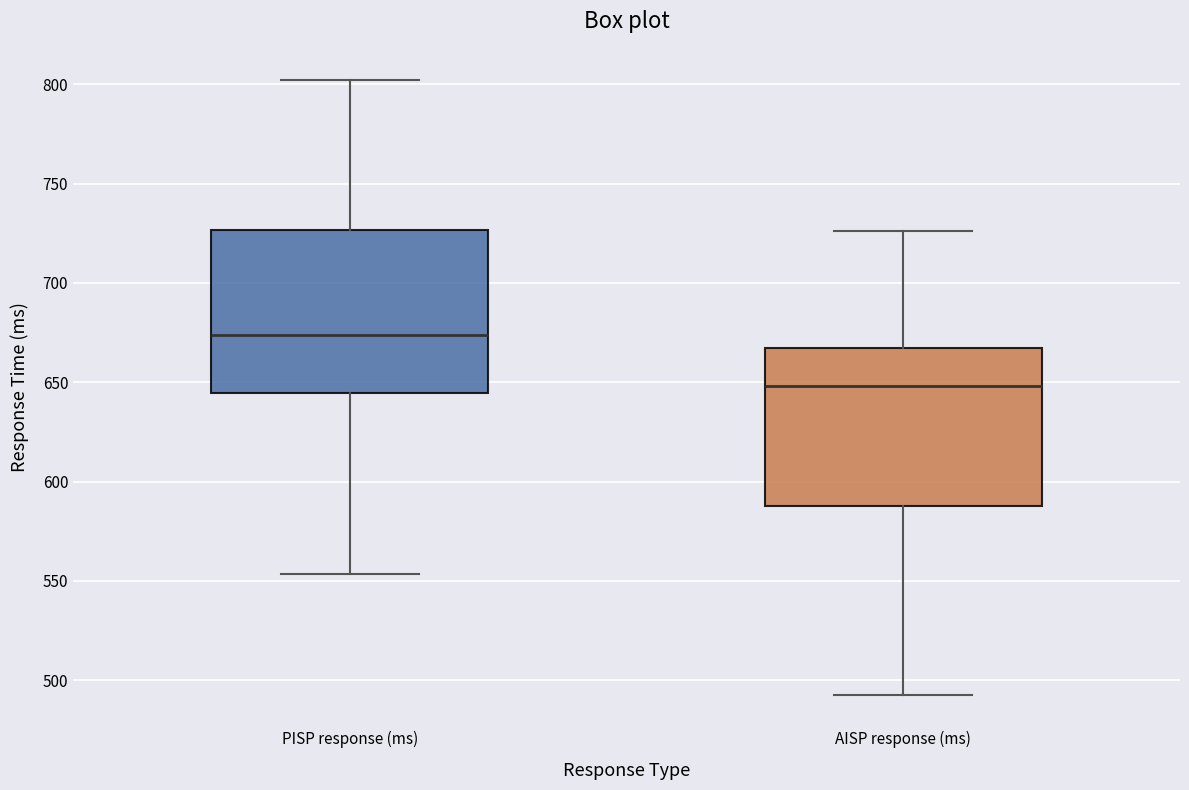

Which box has the highest median line?

PISP response (ms)